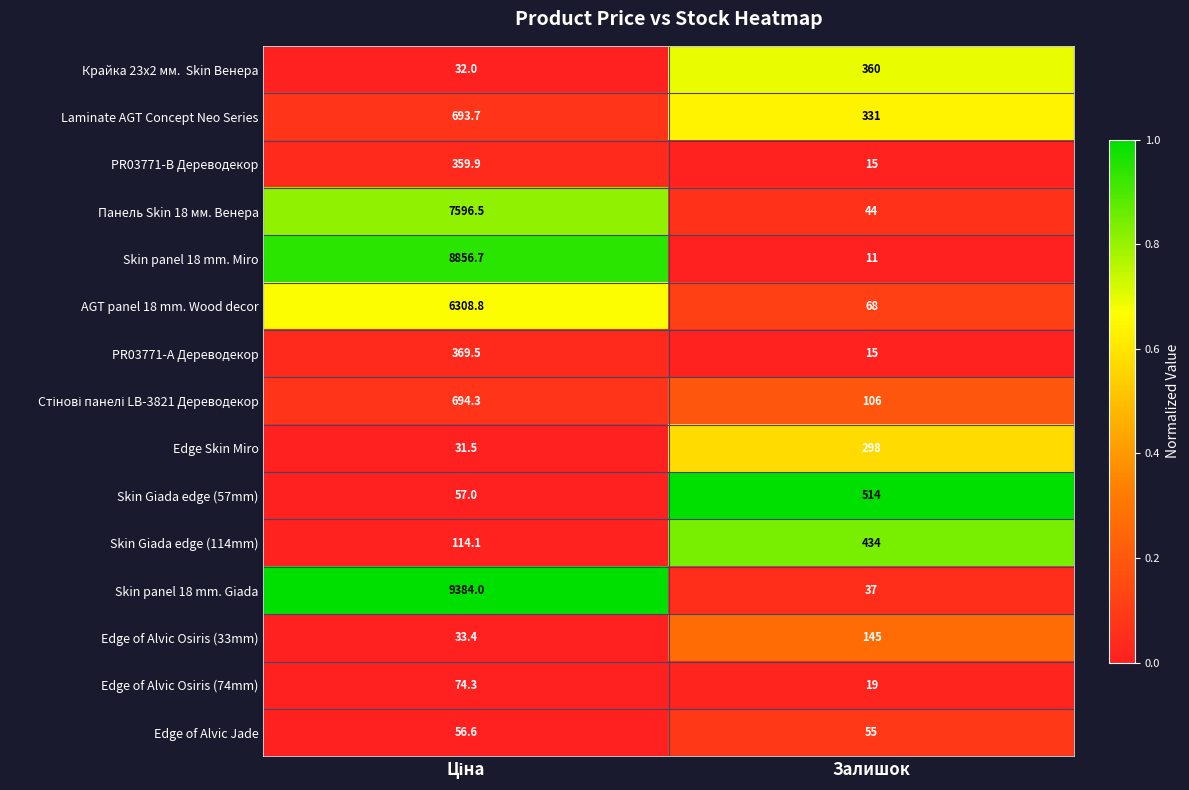

What is the minimum value for Edge of Alvic Osiris (33mm)?

33.4